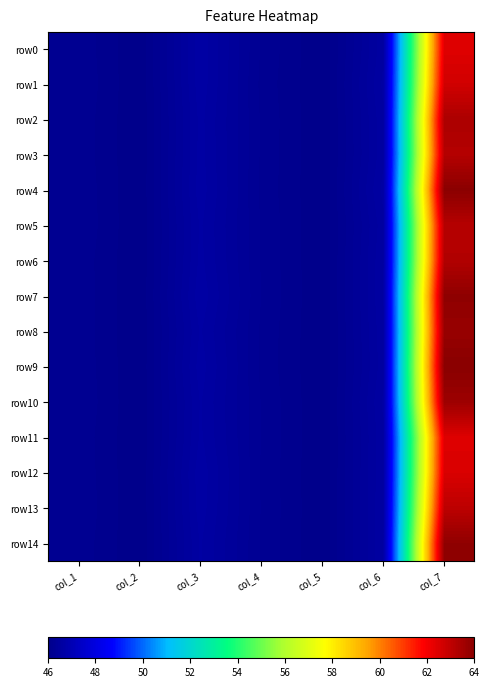

At col_1, list the series in order from smallest to largest.

row14, row6, row11, row8, row3, row2, row7, row12, row9, row0, row4, row13, row10, row5, row1